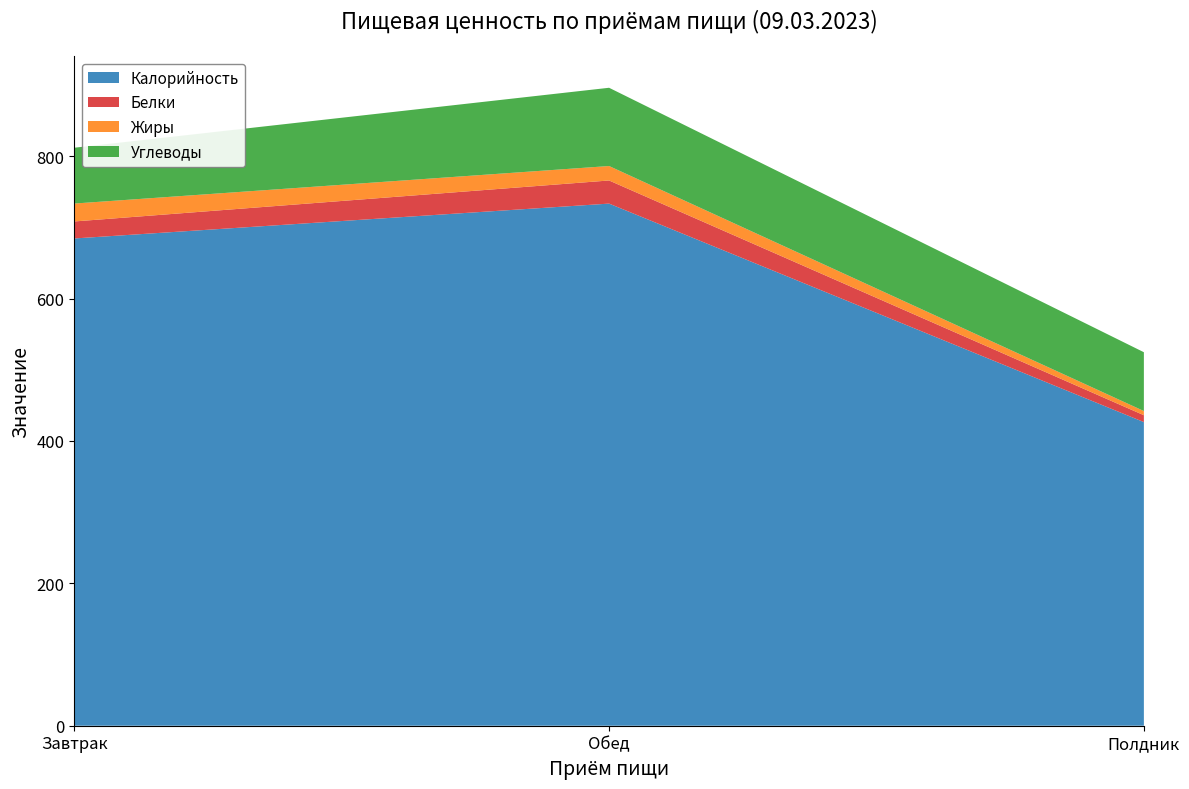

Reading left to right, what are all the values shown in this chart?

Калорийность: Завтрак=684.4	Обед=733.4	Полдник=426.5
Белки: Завтрак=23.9	Обед=32.5	Полдник=9.7
Жиры: Завтрак=25.2	Обед=20.3	Полдник=5.9
Углеводы: Завтрак=78.4	Обед=109.9	Полдник=82.6